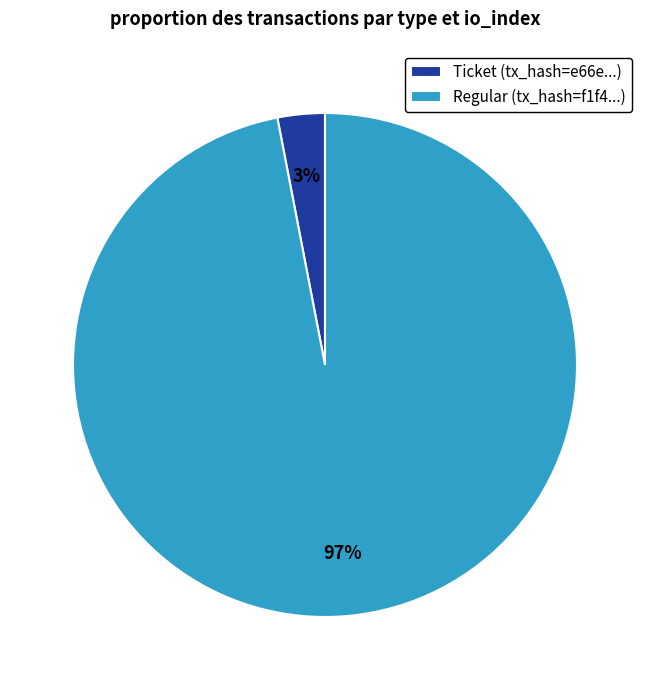

How many segments does this pie chart have?

2